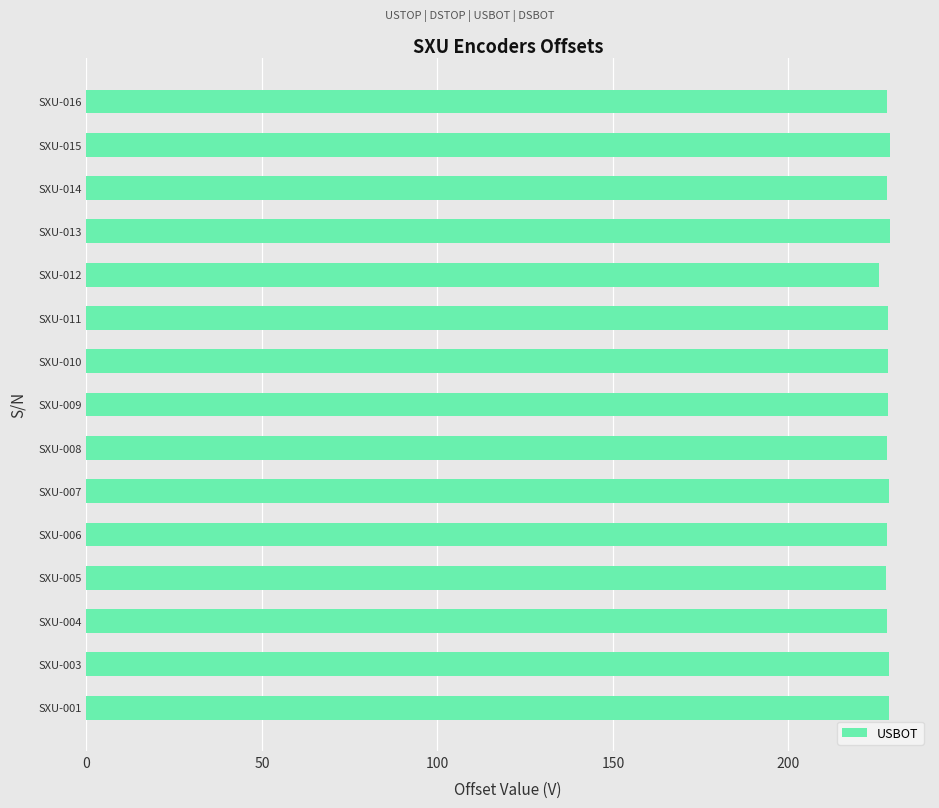

How many data points does each series have?

15